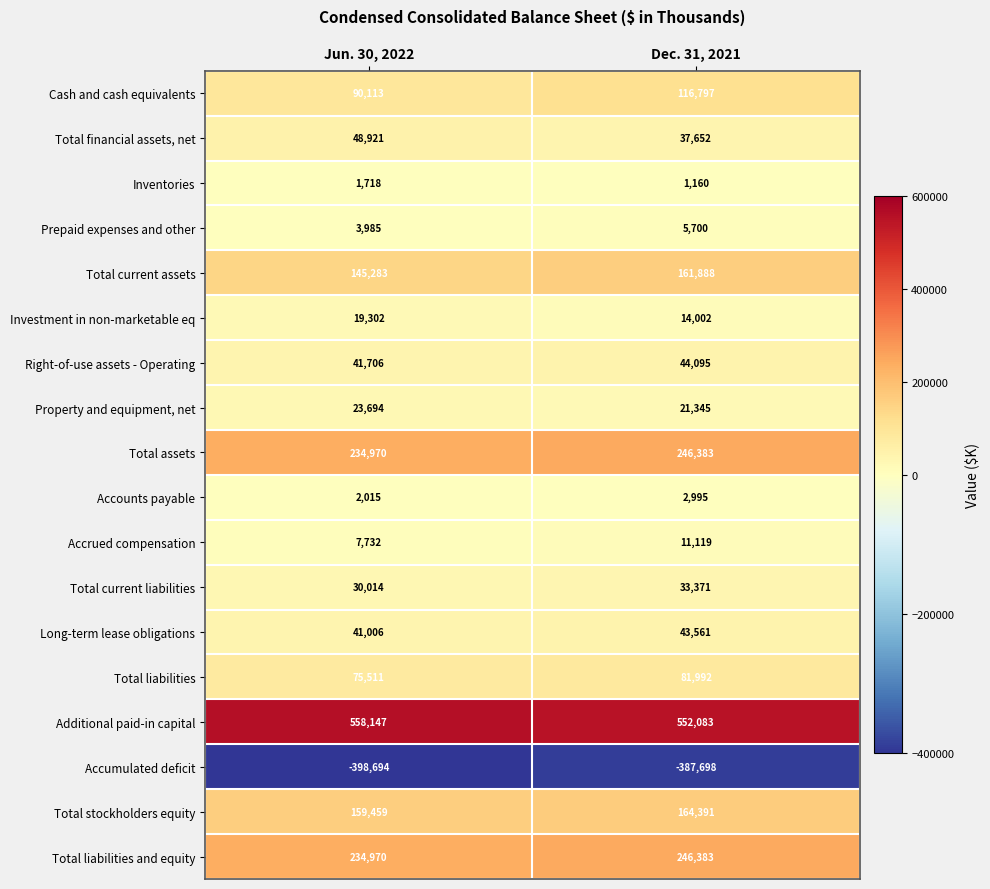

Which series has the largest range (max minus min)?

Cash and cash equivalents